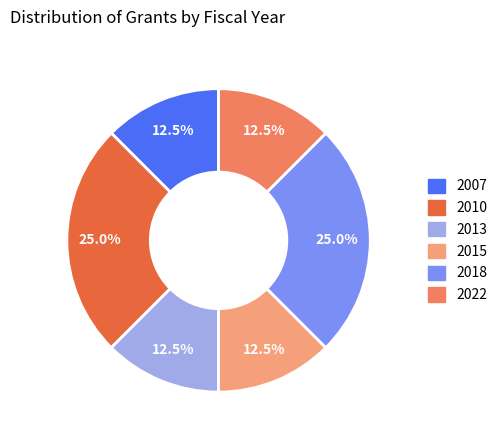

Approximately how many times larger is the value at 2015 compared to 2007?

1.0